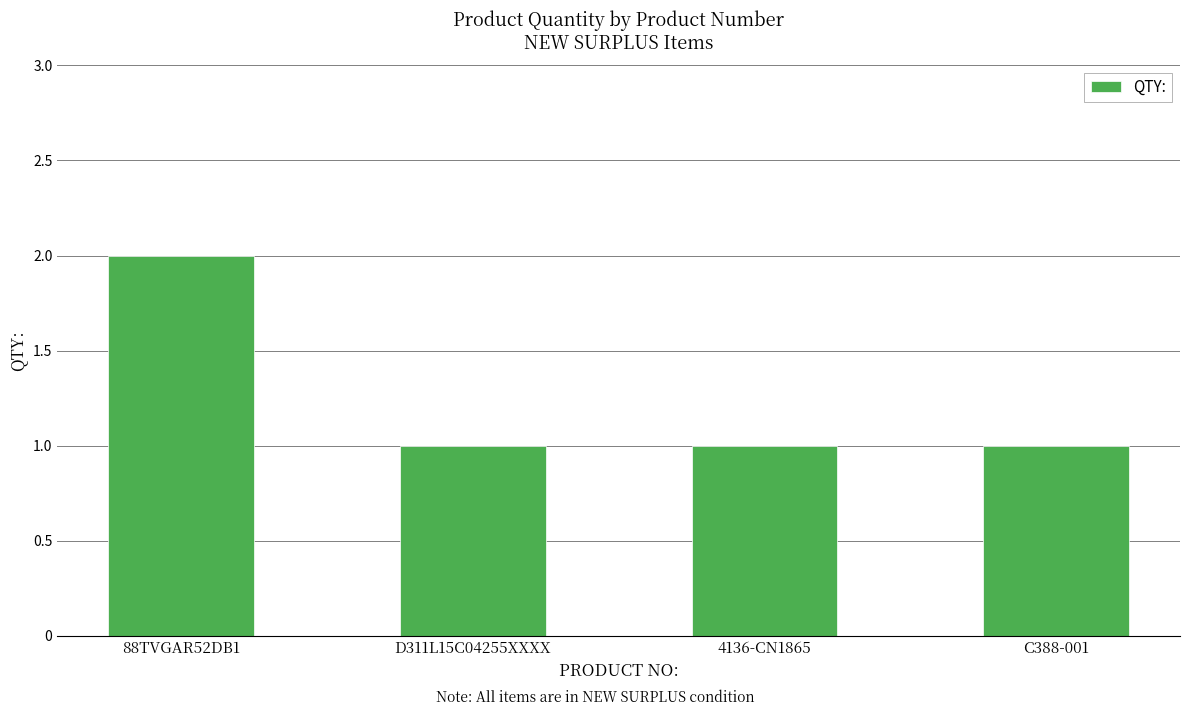

What is the sum of all values?

5